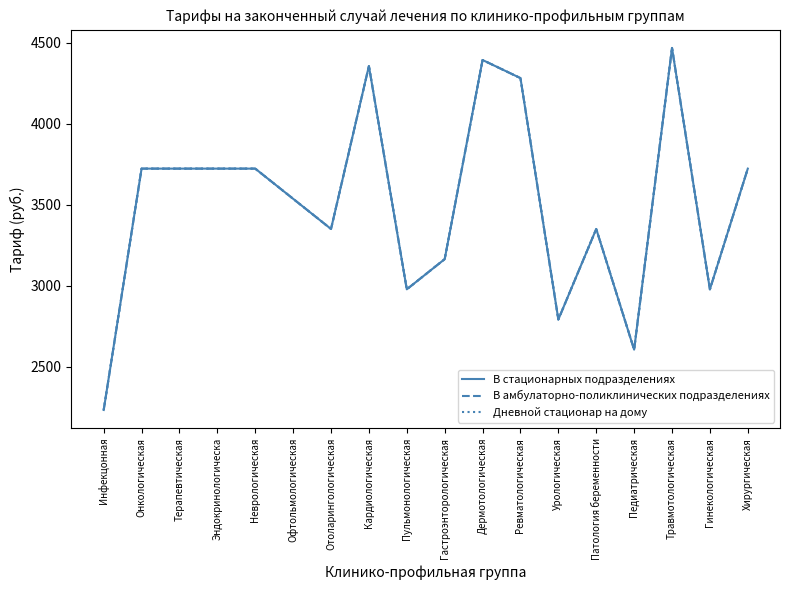

At how many categories does at least one series exceed 3504?

10